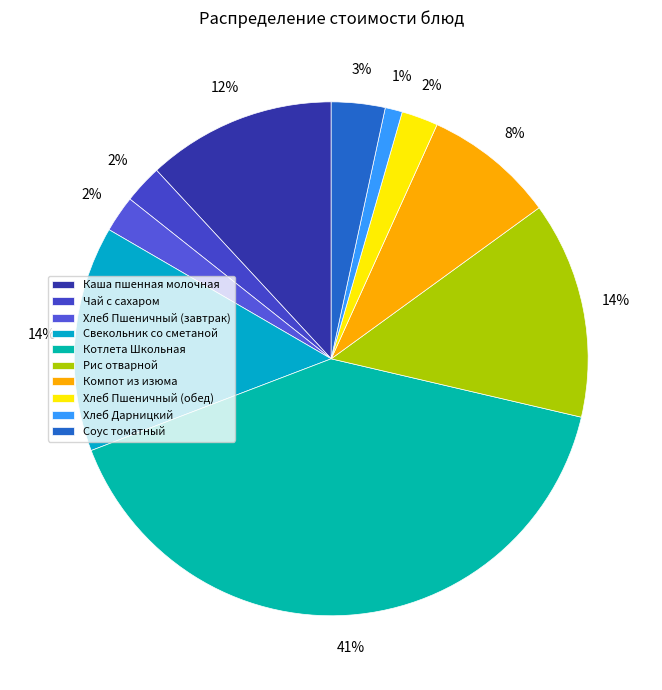

How much of the chart is everything except Каша пшенная молочная?

88.1%